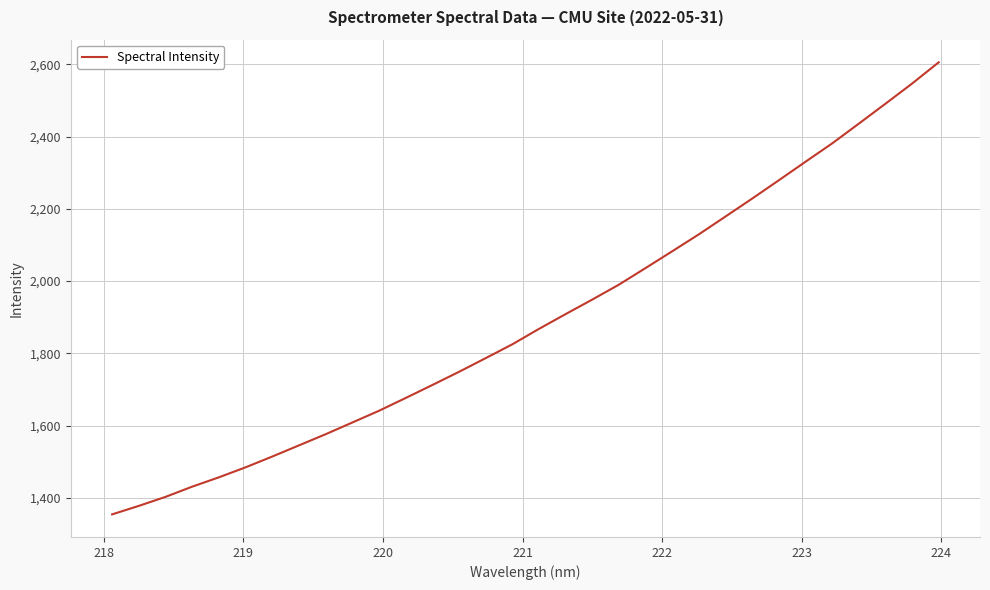

What is the maximum value shown in the chart?

2605.8